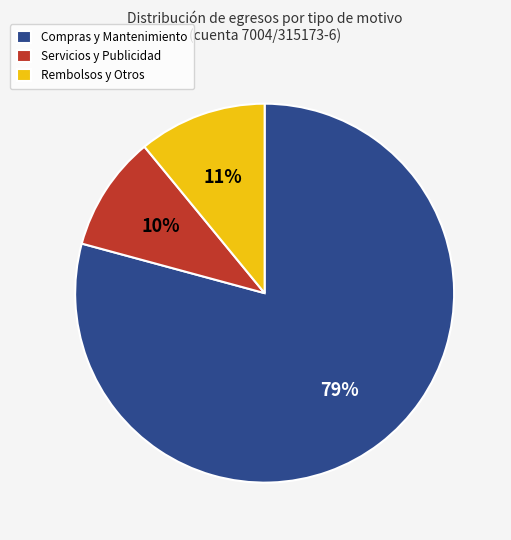

Do Servicios y Publicidad and Rembolsos y Otros together represent more than half of the pie?

No